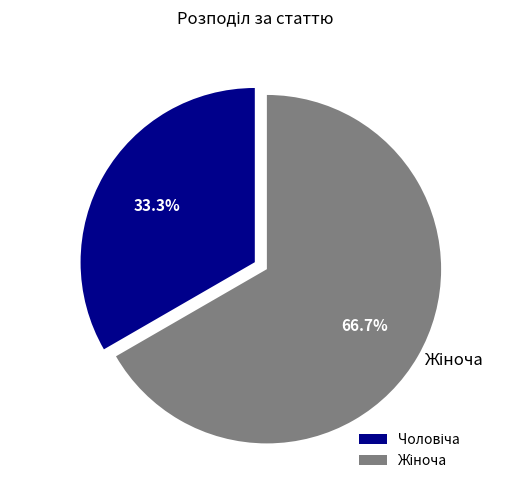

Does any single category account for the majority?

Yes